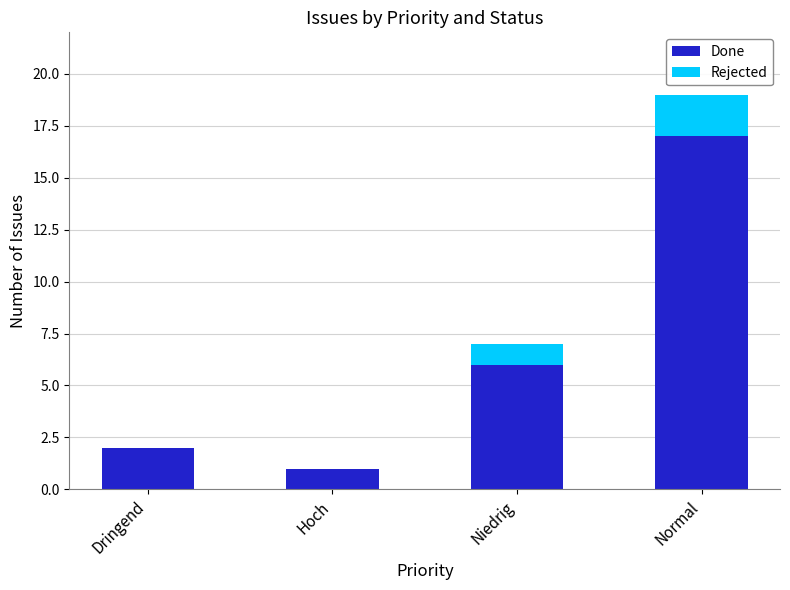

At which label is Done closest to 9?

Niedrig